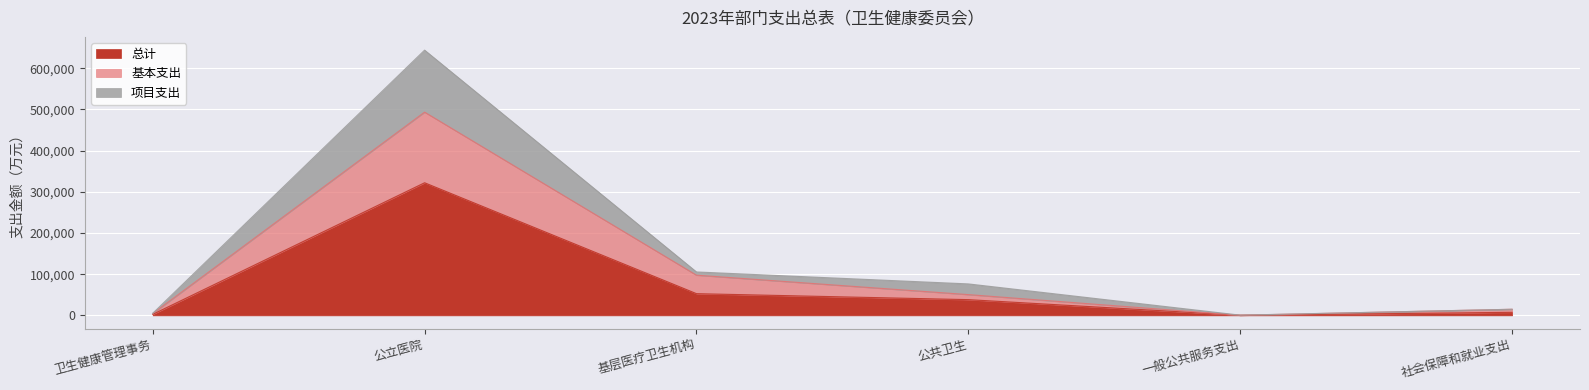

True or false: 总计 has a value of 8815.8 at 公共卫生.

False